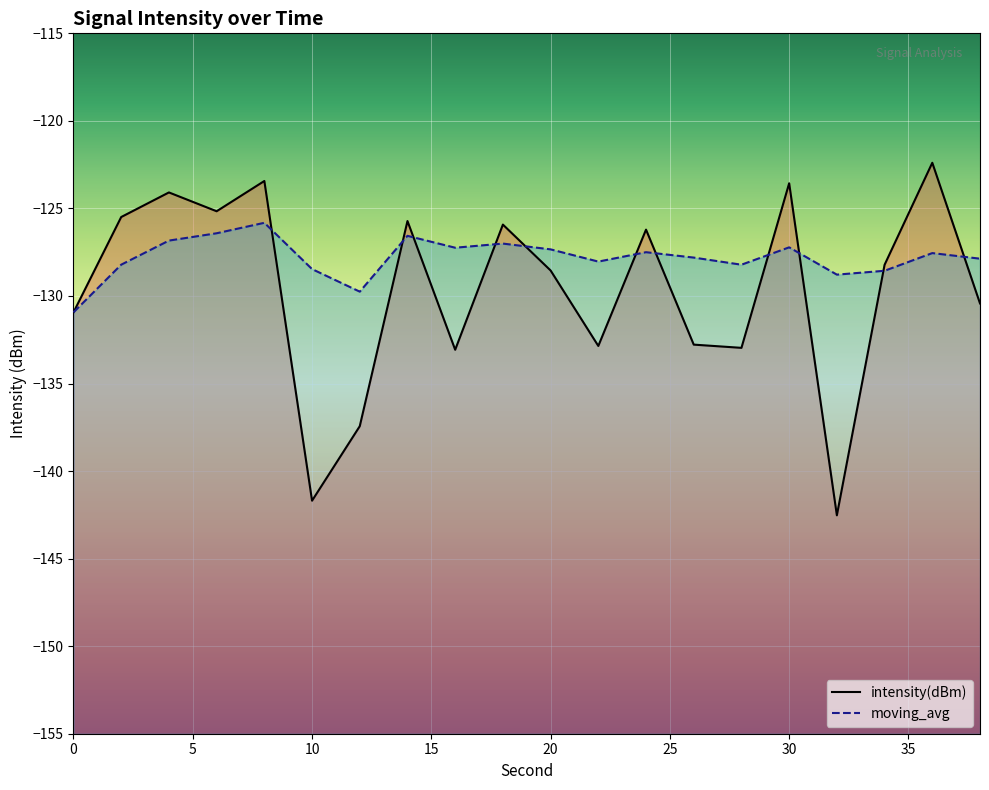

Count the number of categories in the chart.

20